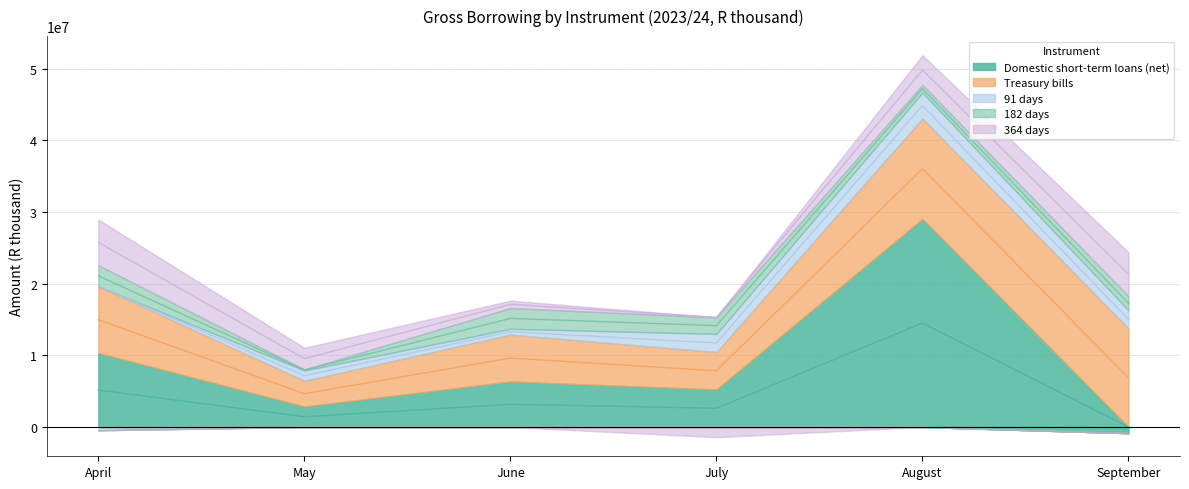

True or false: Domestic short-term loans (net) has more than 2 interior local peaks.

False